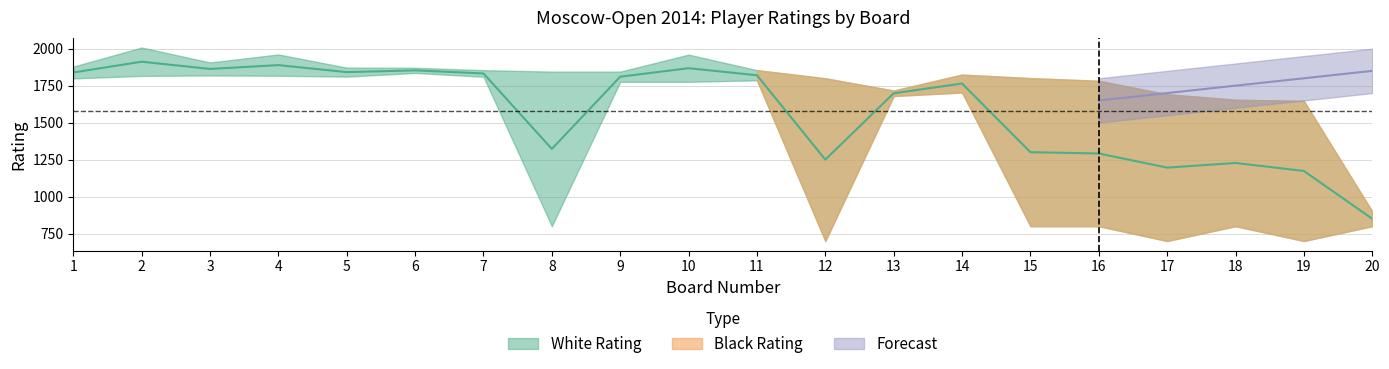

At which label does Black Rating first exceed 1799?

2